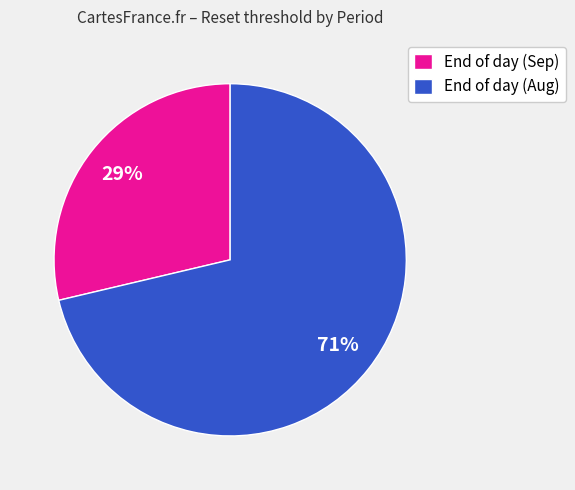

Which slice is the smallest?

End of day (Sep)